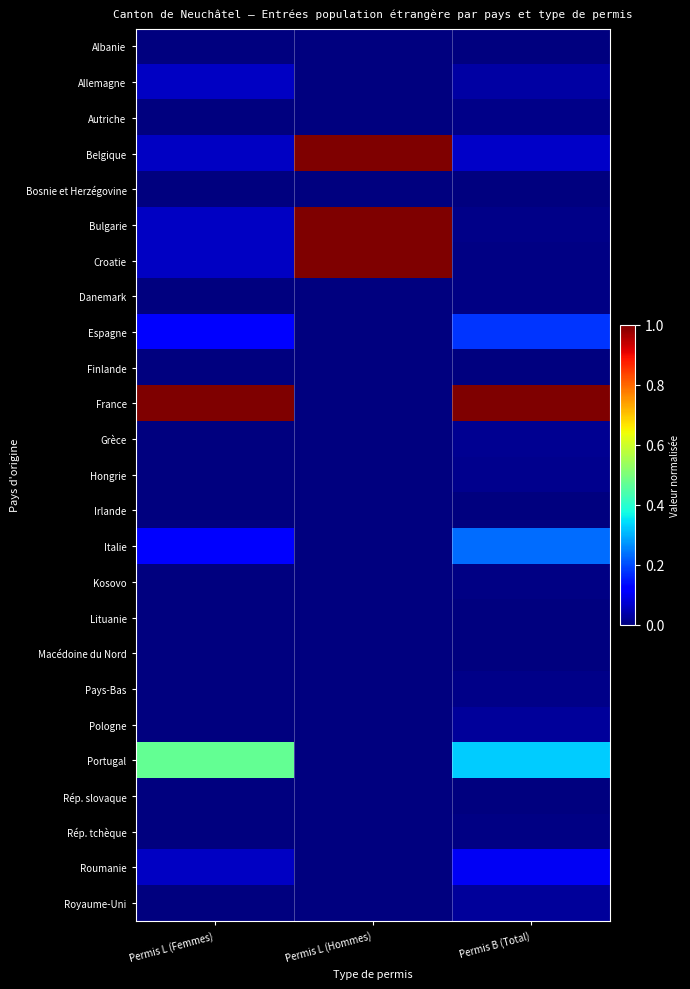

Reading left to right, transcribe all the data shown in this chart.

Albanie: Permis L (Femmes)=0.0	Permis L (Hommes)=0.0	Permis B (Total)=0.0
Allemagne: Permis L (Femmes)=0.1	Permis L (Hommes)=0.0	Permis B (Total)=0.0
Autriche: Permis L (Femmes)=0.0	Permis L (Hommes)=0.0	Permis B (Total)=0.0
Belgique: Permis L (Femmes)=0.1	Permis L (Hommes)=1.0	Permis B (Total)=0.1
Bosnie et Herzégovine: Permis L (Femmes)=0.0	Permis L (Hommes)=0.0	Permis B (Total)=0.0
Bulgarie: Permis L (Femmes)=0.1	Permis L (Hommes)=1.0	Permis B (Total)=0.0
Croatie: Permis L (Femmes)=0.1	Permis L (Hommes)=1.0	Permis B (Total)=0.0
Danemark: Permis L (Femmes)=0.0	Permis L (Hommes)=0.0	Permis B (Total)=0.0
Espagne: Permis L (Femmes)=0.1	Permis L (Hommes)=0.0	Permis B (Total)=0.2
Finlande: Permis L (Femmes)=0.0	Permis L (Hommes)=0.0	Permis B (Total)=0.0
France: Permis L (Femmes)=1.0	Permis L (Hommes)=0.0	Permis B (Total)=1.0
Grèce: Permis L (Femmes)=0.0	Permis L (Hommes)=0.0	Permis B (Total)=0.0
Hongrie: Permis L (Femmes)=0.0	Permis L (Hommes)=0.0	Permis B (Total)=0.0
Irlande: Permis L (Femmes)=0.0	Permis L (Hommes)=0.0	Permis B (Total)=0.0
Italie: Permis L (Femmes)=0.1	Permis L (Hommes)=0.0	Permis B (Total)=0.2
Kosovo: Permis L (Femmes)=0.0	Permis L (Hommes)=0.0	Permis B (Total)=0.0
Lituanie: Permis L (Femmes)=0.0	Permis L (Hommes)=0.0	Permis B (Total)=0.0
Macédoine du Nord: Permis L (Femmes)=0.0	Permis L (Hommes)=0.0	Permis B (Total)=0.0
Pays-Bas: Permis L (Femmes)=0.0	Permis L (Hommes)=0.0	Permis B (Total)=0.0
Pologne: Permis L (Femmes)=0.0	Permis L (Hommes)=0.0	Permis B (Total)=0.0
Portugal: Permis L (Femmes)=0.5	Permis L (Hommes)=0.0	Permis B (Total)=0.3
Rép. slovaque: Permis L (Femmes)=0.0	Permis L (Hommes)=0.0	Permis B (Total)=0.0
Rép. tchèque: Permis L (Femmes)=0.0	Permis L (Hommes)=0.0	Permis B (Total)=0.0
Roumanie: Permis L (Femmes)=0.1	Permis L (Hommes)=0.0	Permis B (Total)=0.1
Royaume-Uni: Permis L (Femmes)=0.0	Permis L (Hommes)=0.0	Permis B (Total)=0.0